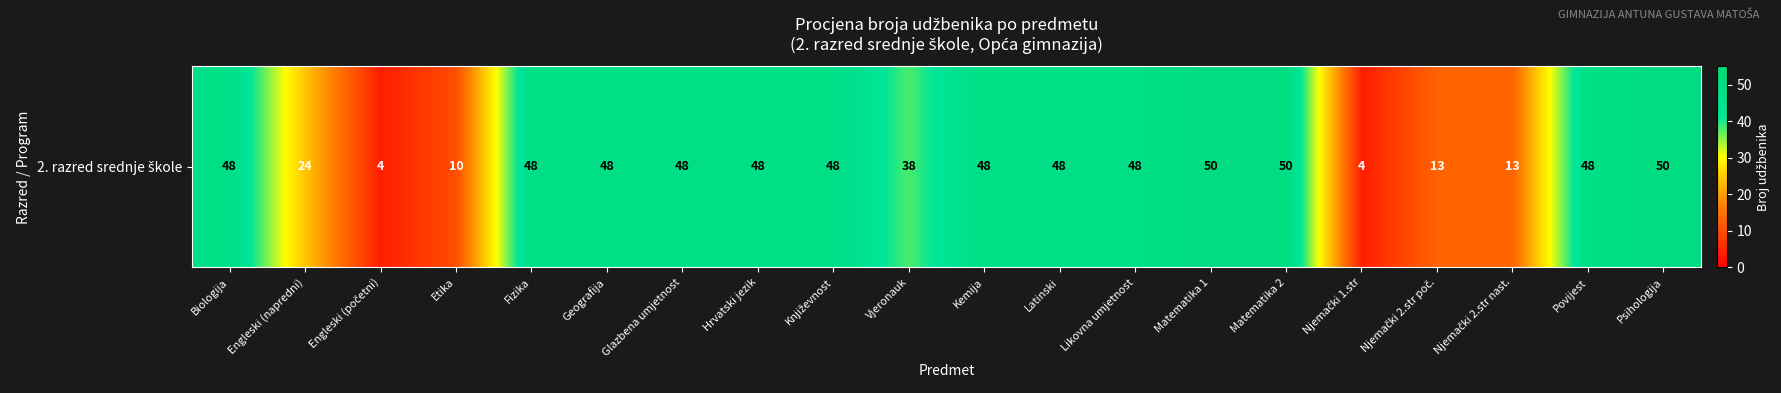

List the labels in order of value, smallest first.

Engleski (početni), Njemački 1.str, Etika, Njemački 2.str poč., Njemački 2.str nast., Engleski (napredni), Vjeronauk, Biologija, Fizika, Geografija, Glazbena umjetnost, Hrvatski jezik, Književnost, Kemija, Latinski, Likovna umjetnost, Povijest, Matematika 1, Matematika 2, Psihologija